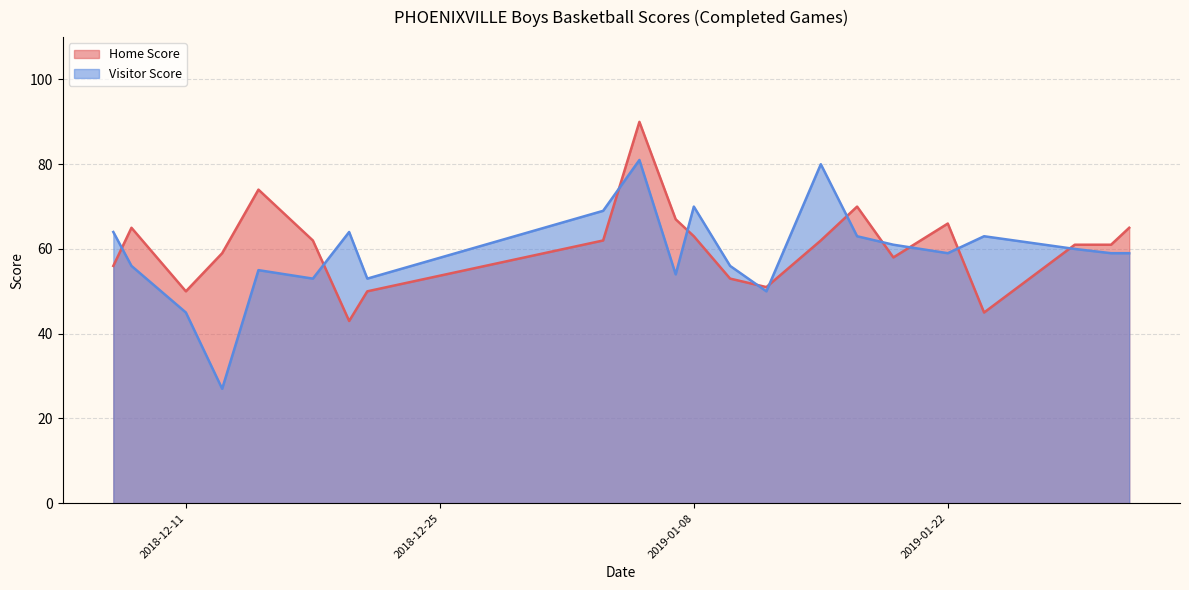

At which category is the sum across all series the highest?

2019-01-05